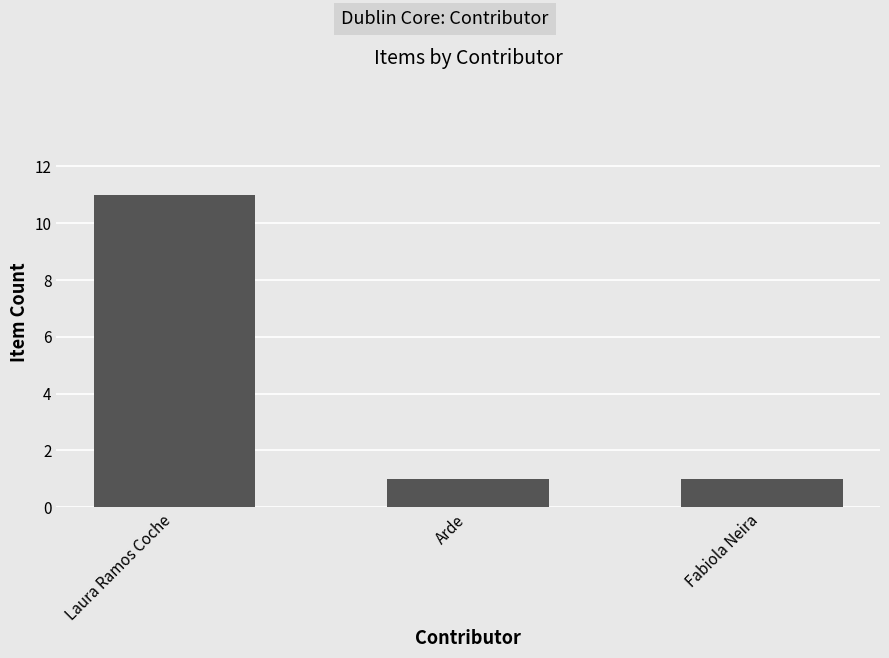

What position from the left is Arde?

2